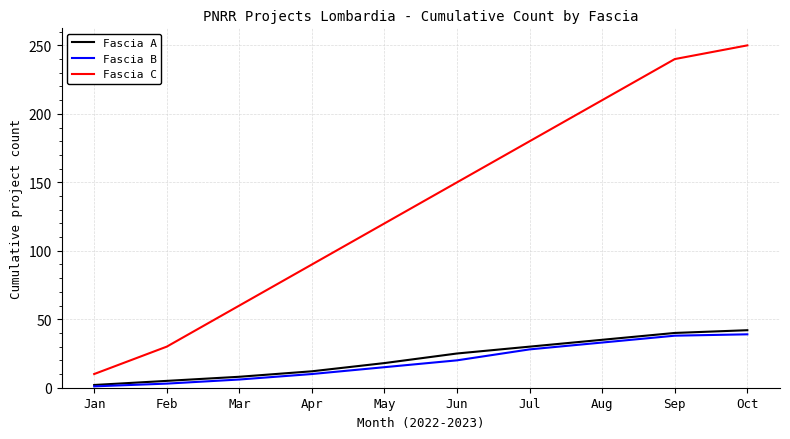

What is the sum of all Fascia C values?

1340